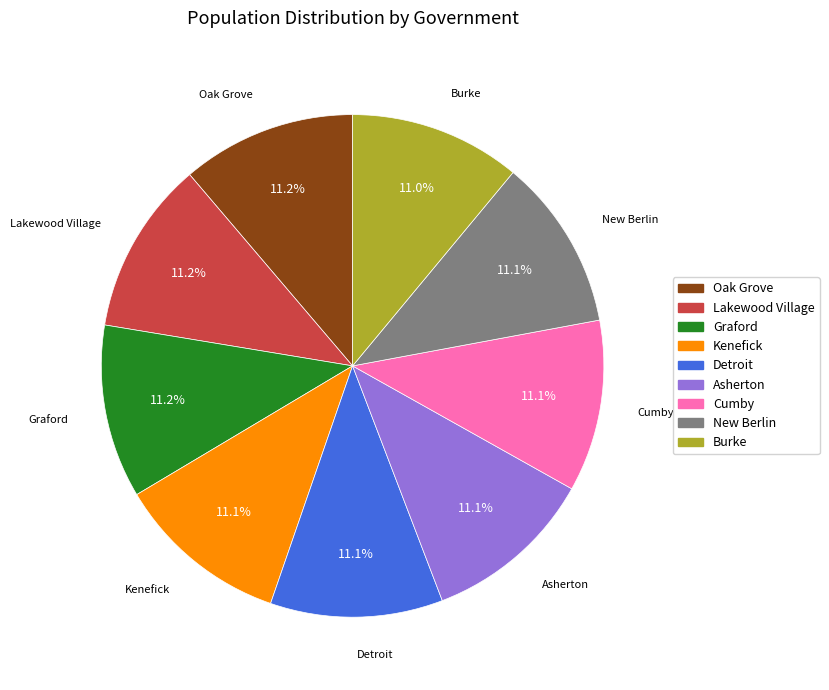

What percentage is the Lakewood Village slice, to the nearest percent?

11%